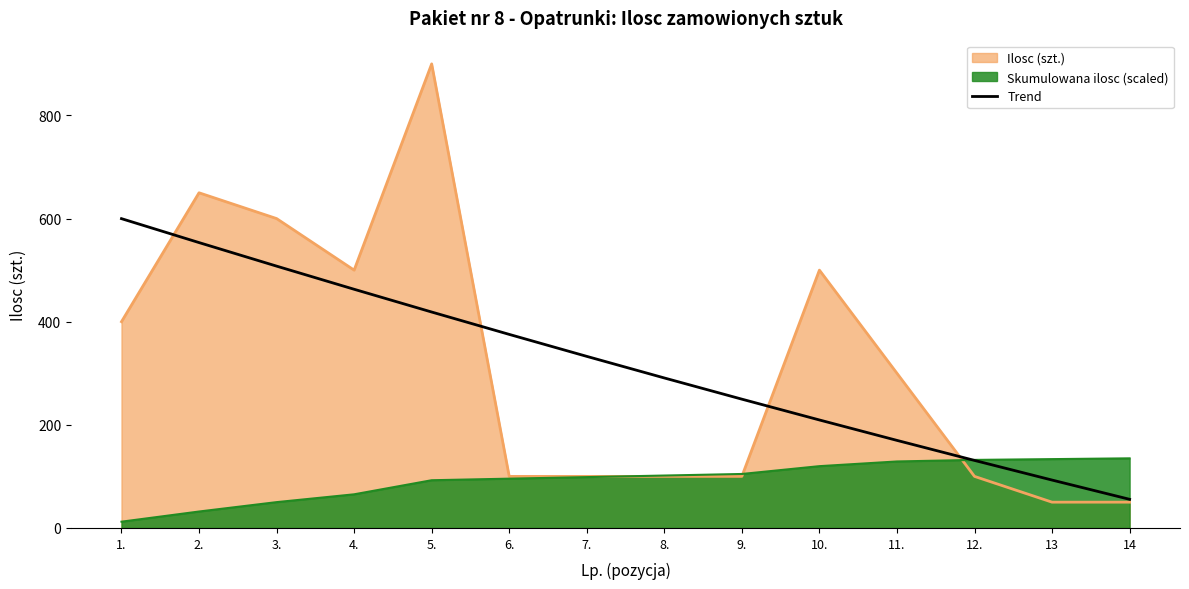

Rank the series by their maximum value, from lowest to highest.

Skumulowana ilosc (scaled), Trend, Ilosc (szt.)